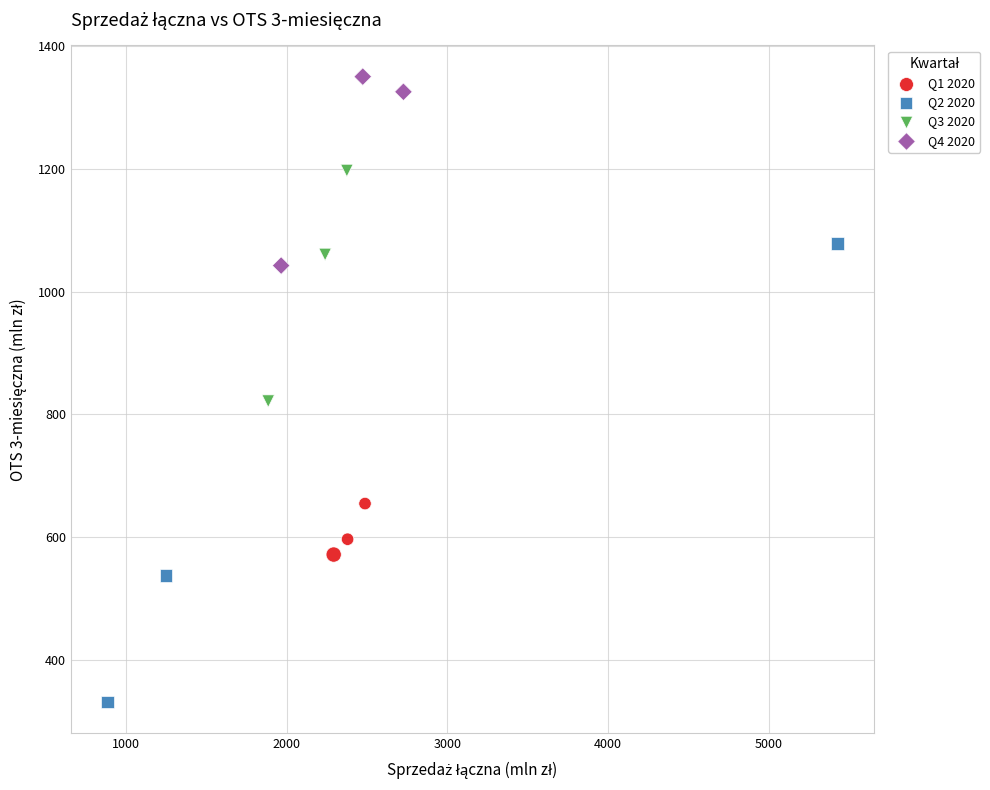

Which series contains the lowest Y value?

Q2 2020